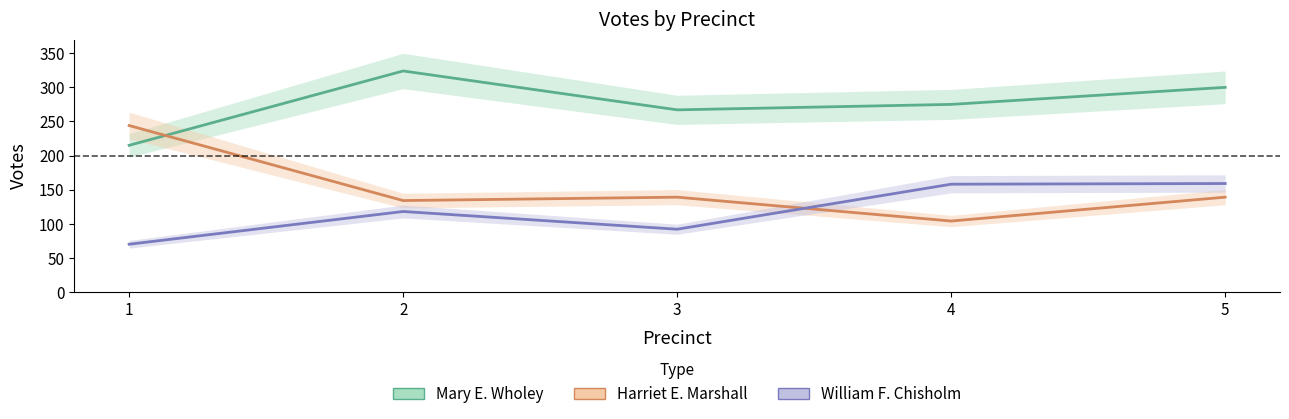

At how many categories does at least one series exceed 160?

5